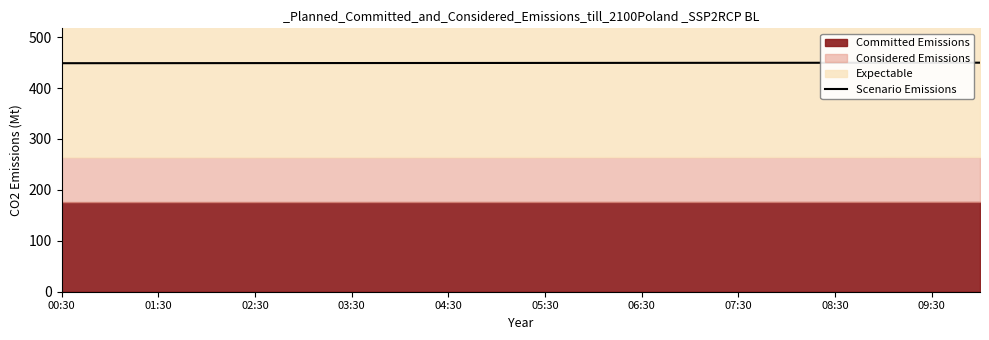

What is the minimum value for Scenario Emissions?

448.9